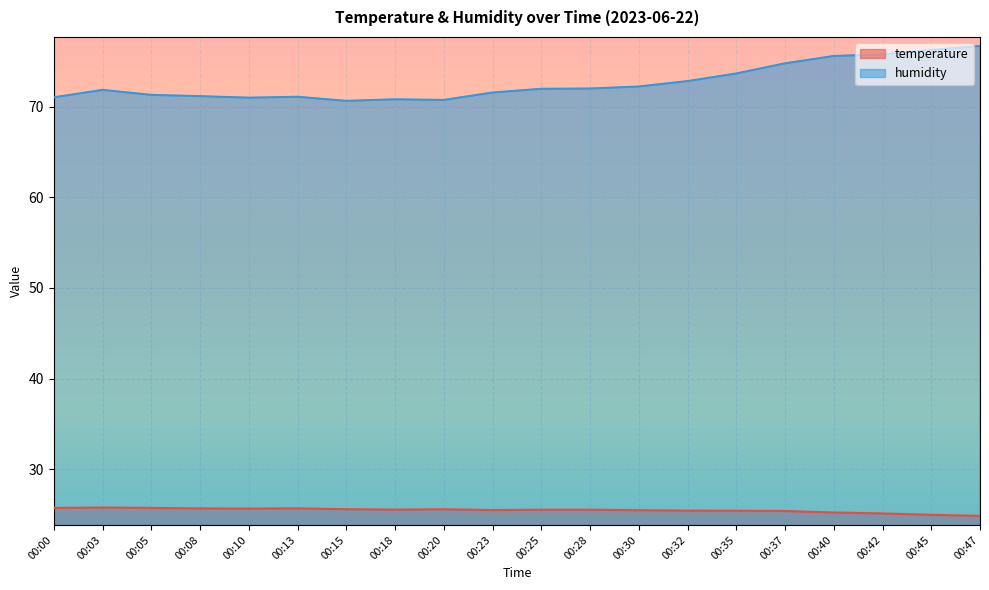

List the labels in order of humidity value, largest first.

00:47, 00:45, 00:42, 00:40, 00:37, 00:35, 00:32, 00:30, 00:28, 00:25, 00:03, 00:23, 00:05, 00:08, 00:13, 00:00, 00:10, 00:18, 00:20, 00:15